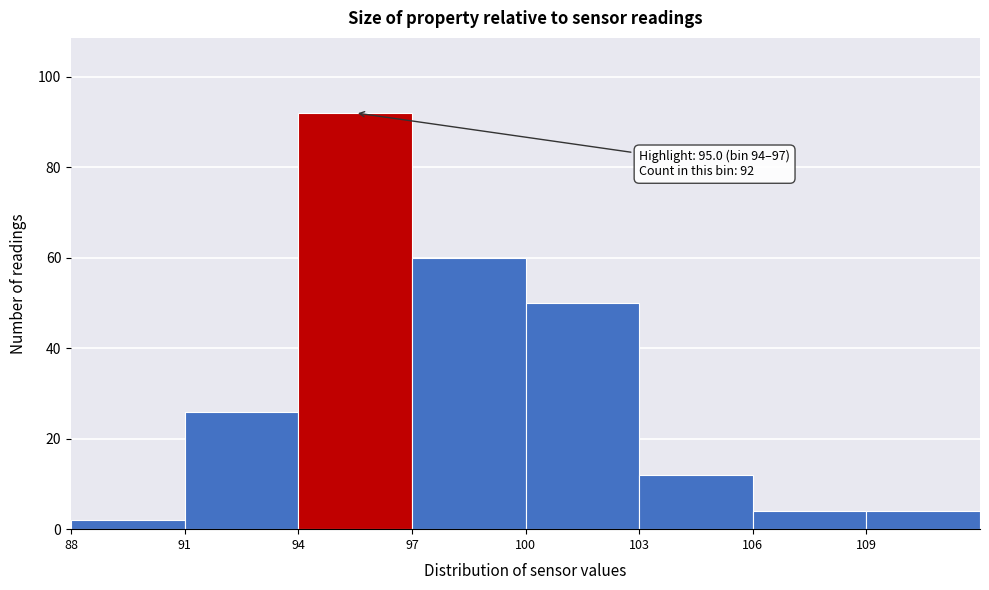

Over which range of the x-axis is the bar tallest?

94 to 97